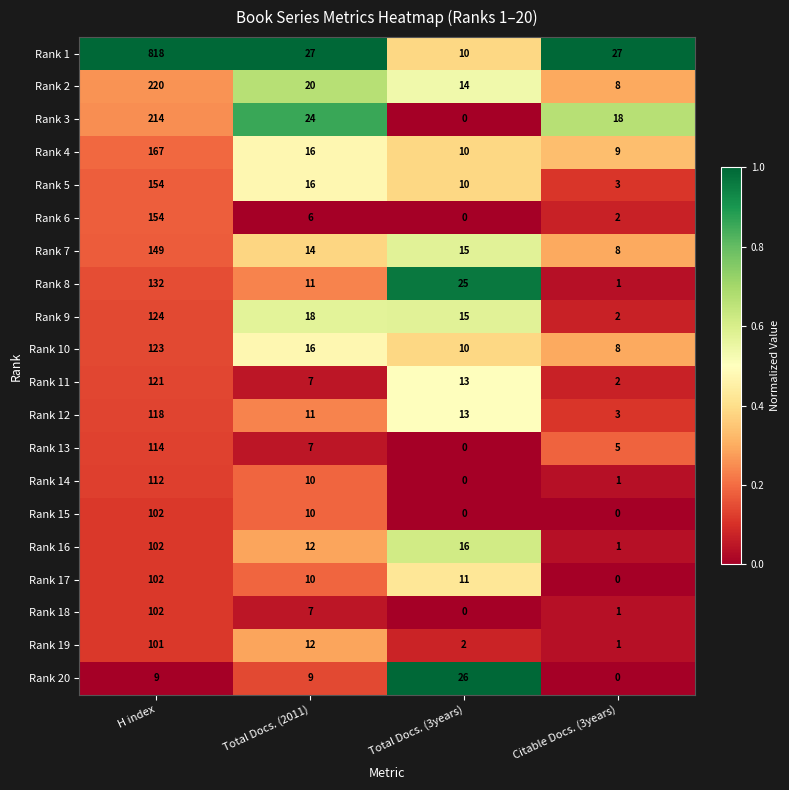

The value of Rank 1 at Total Docs. (3years) is 14. True or false?

False